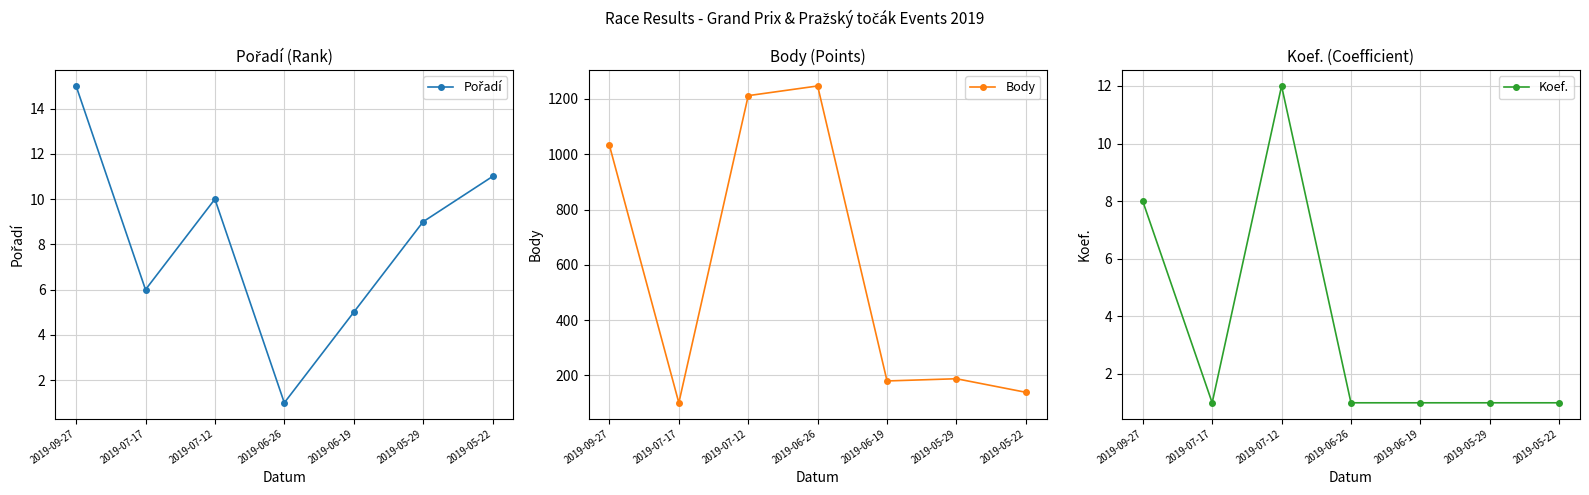

How many series are shown in this chart?

3